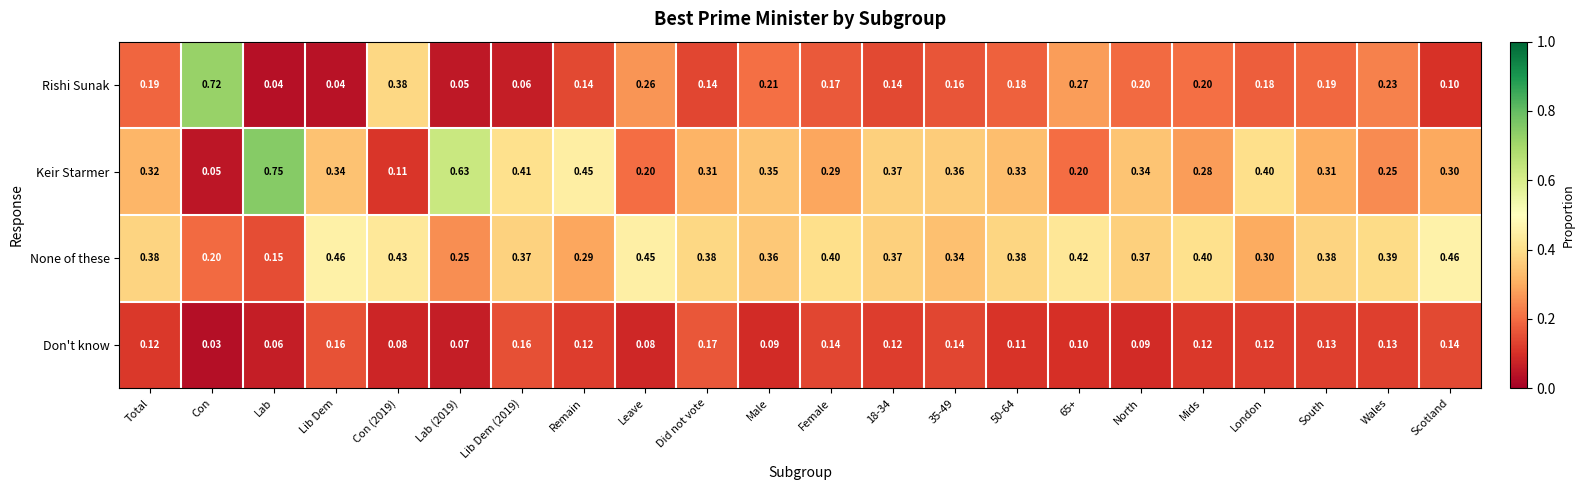

List the series in order of their peak value, lowest first.

Don't know, None of these, Rishi Sunak, Keir Starmer